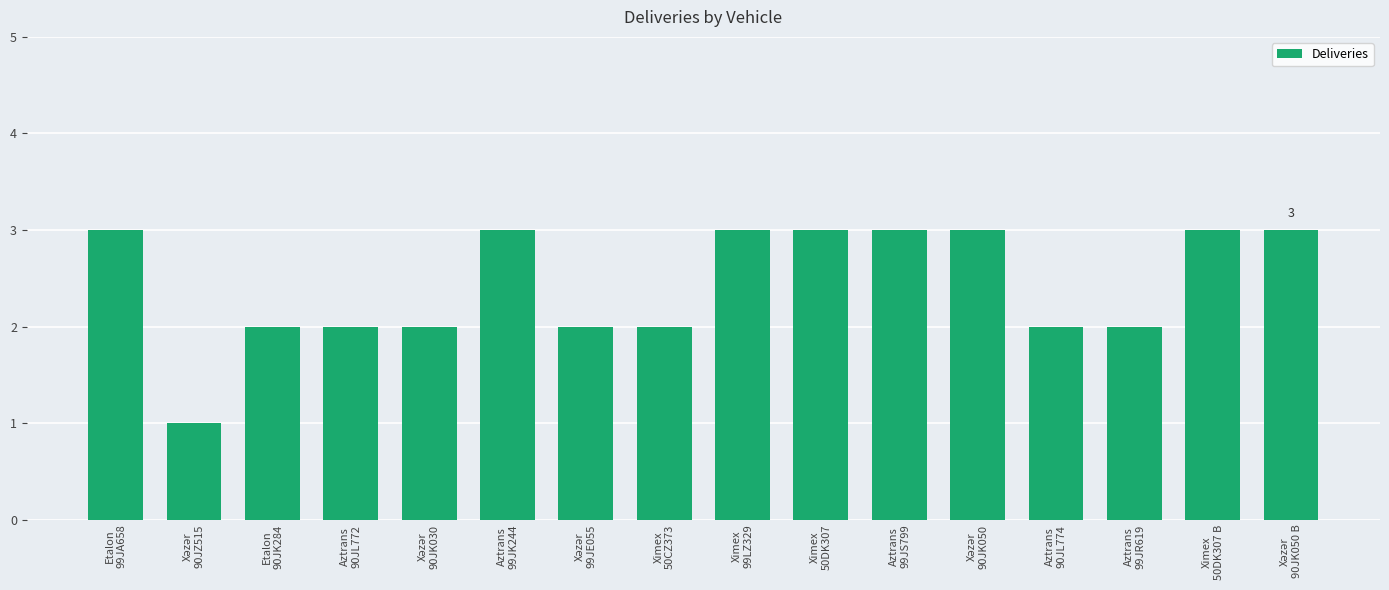

What is the minimum value shown in the chart?

1